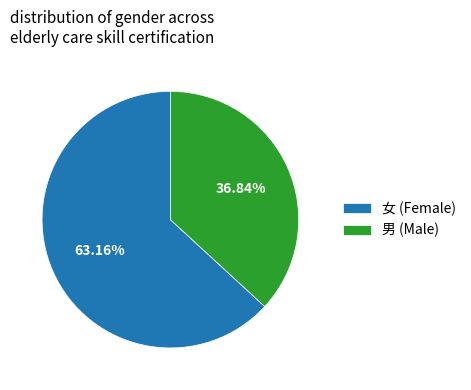

What portion of the pie excludes 女?

36.8%